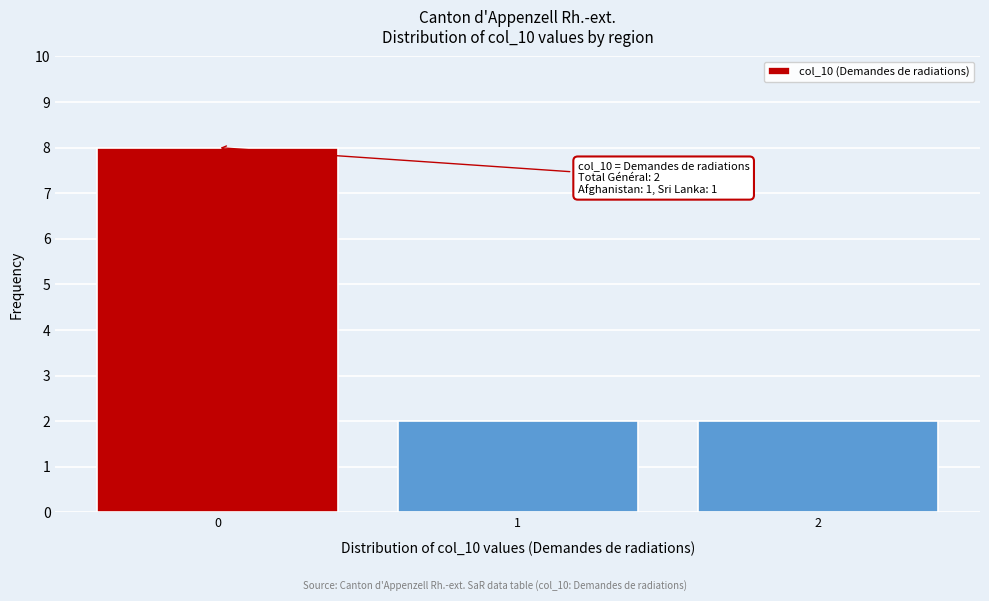

Over which range of the x-axis is the bar tallest?

-0.5 to 0.5